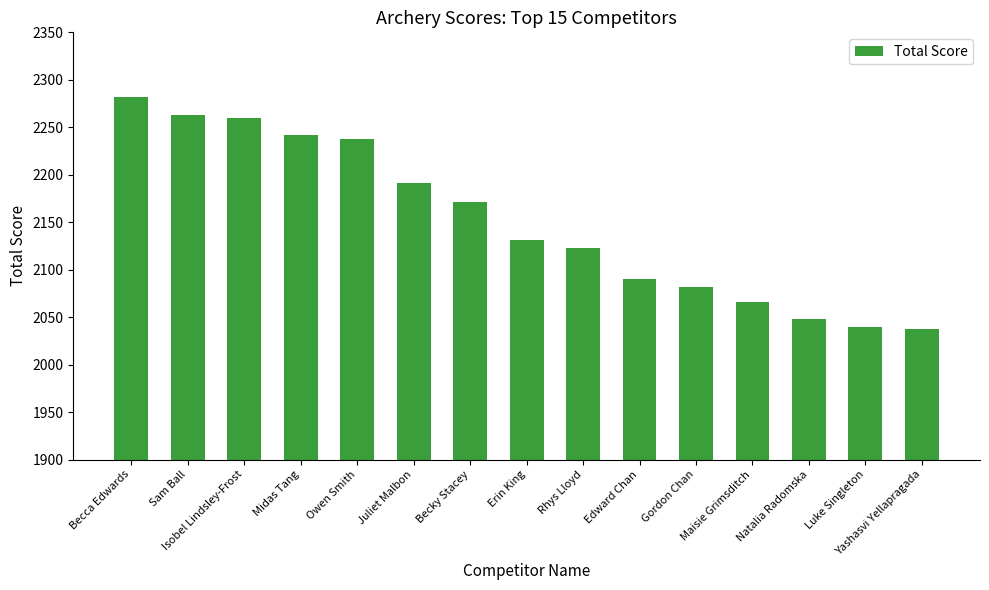

What is the average value?

2151